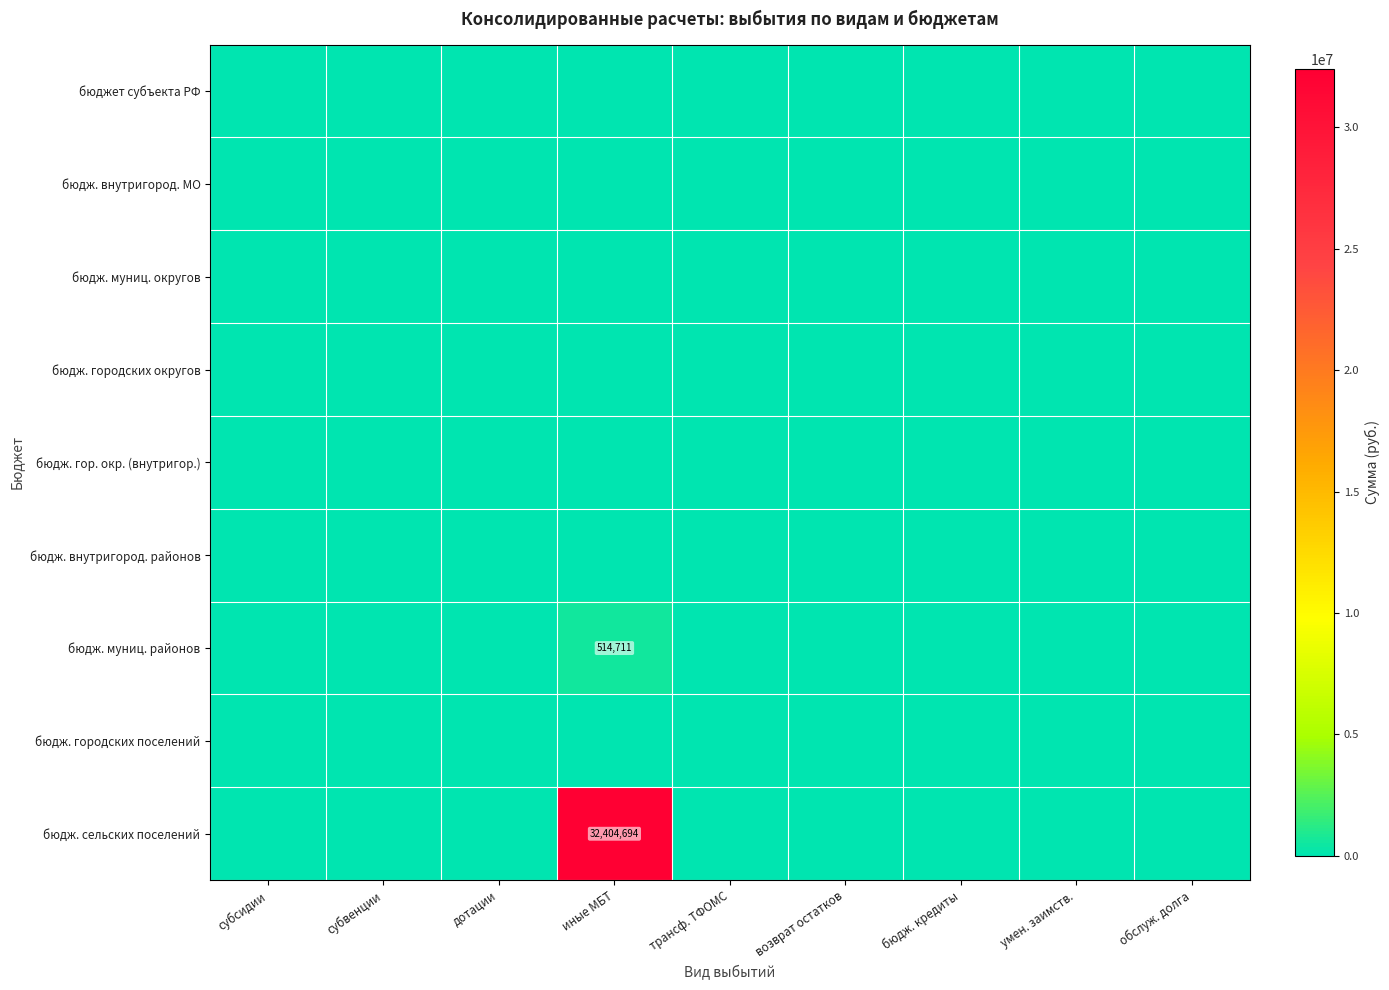

Which series has the largest total across all categories?

бюдж. сельских поселений